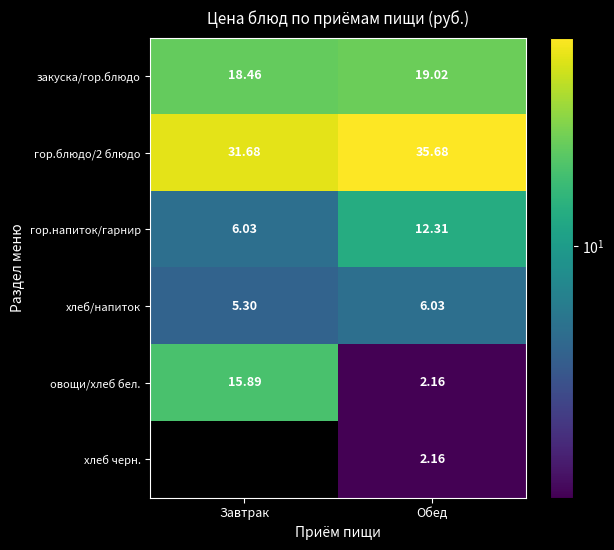

Rank the categories by гор.блюдо/2 блюдо value from highest to lowest.

Обед, Завтрак